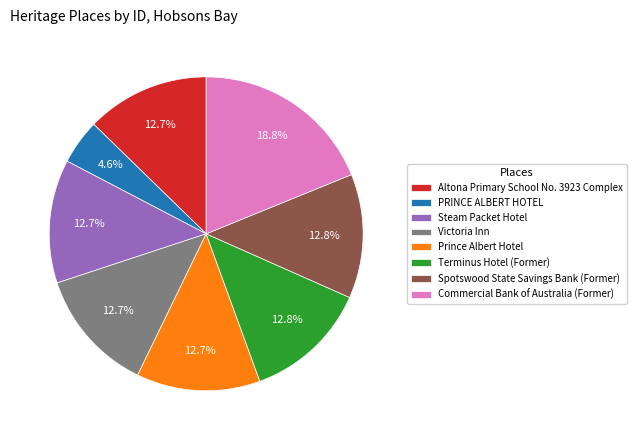

Which category has the smallest portion of the pie?

PRINCE ALBERT HOTEL